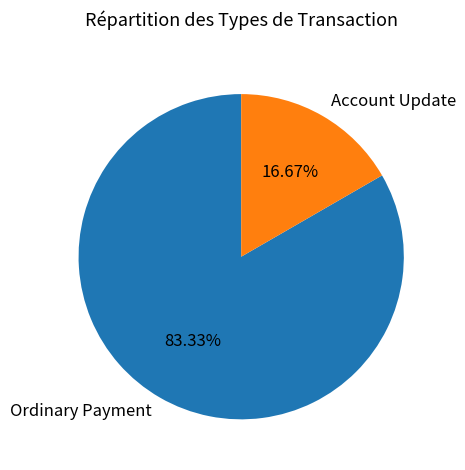

To the nearest percent, what is the combined percentage of Account Update and Ordinary Payment?

100%